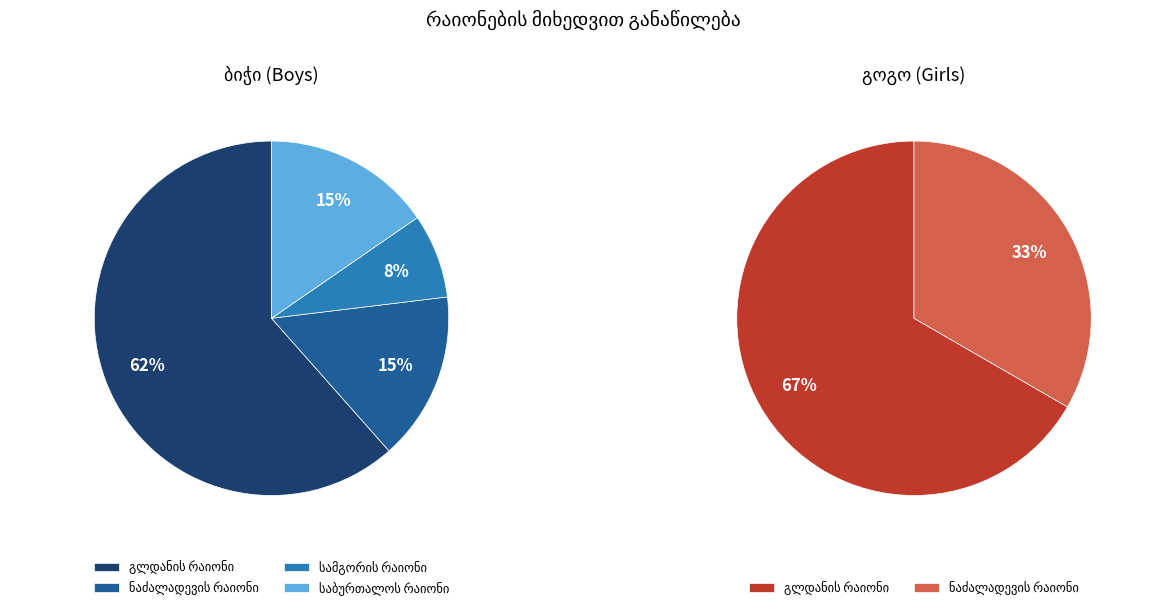

Which category has the smallest portion of the pie?

სამგორის რაიონი